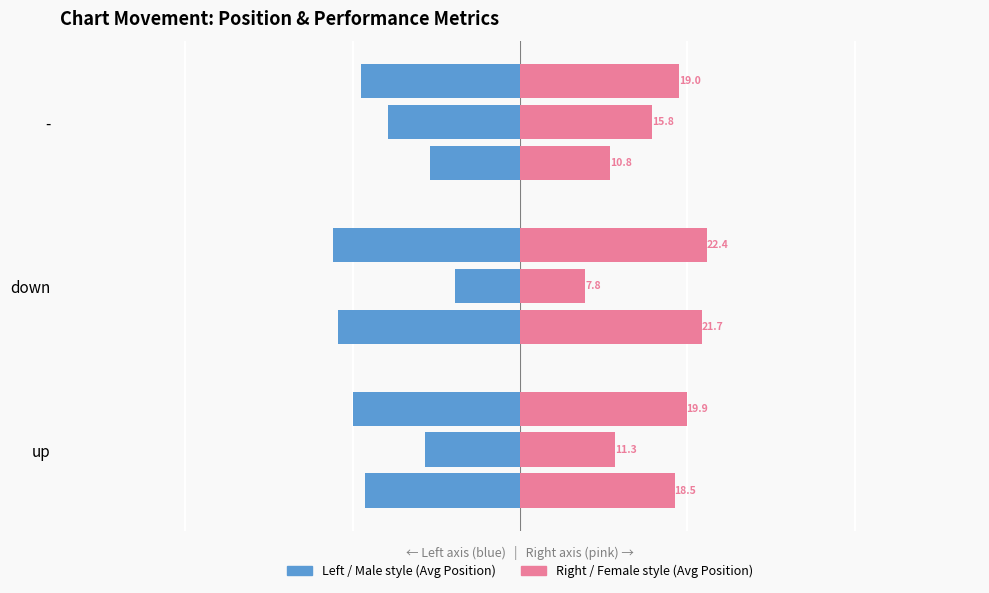

What is the average value of the Average Peak Position series?

-11.6